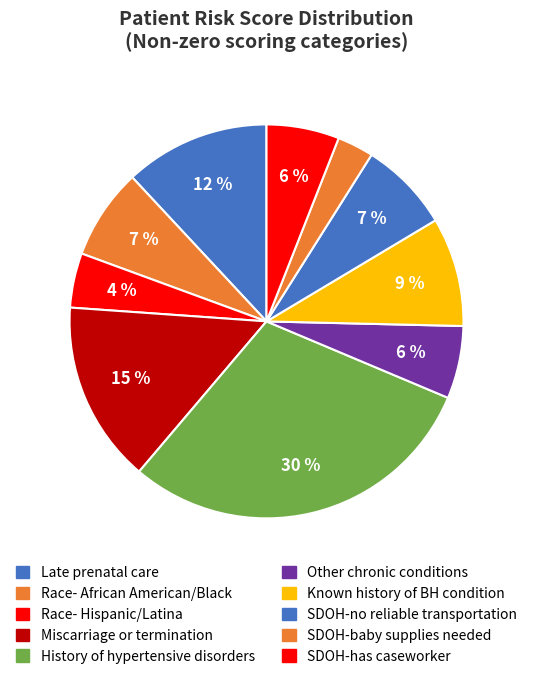

How many segments does this pie chart have?

10